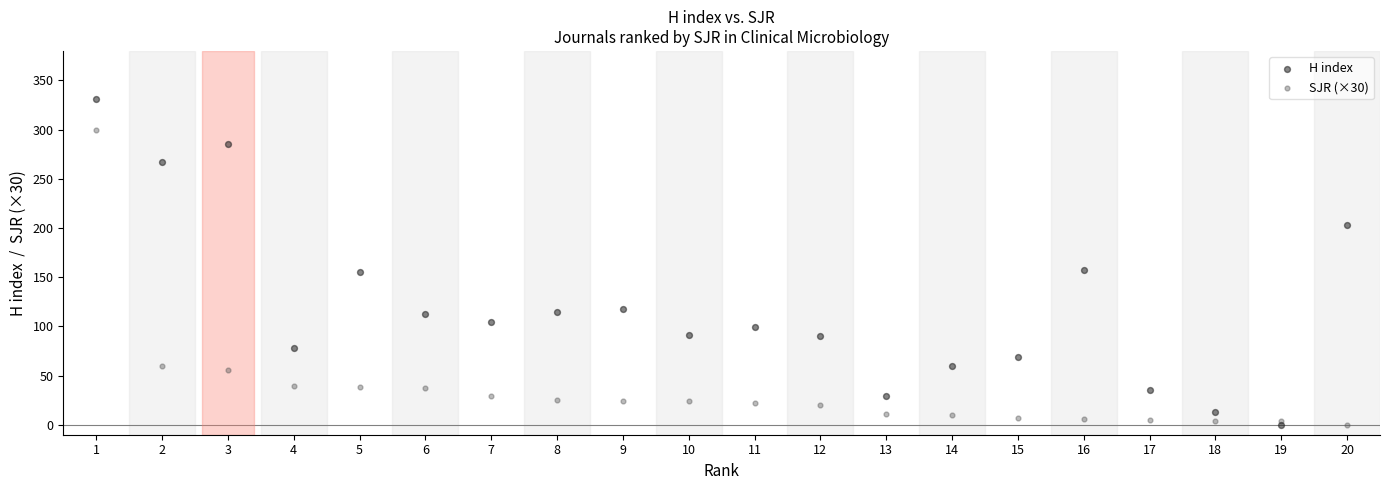

Which series has the largest Y range (max minus min)?

H index